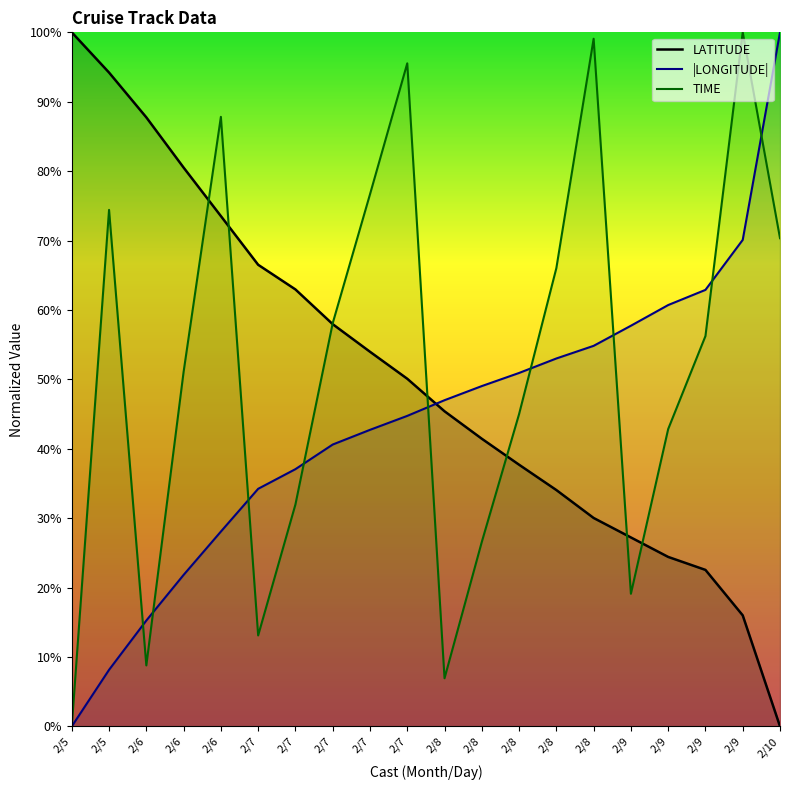

Which label corresponds to the smallest value in the chart?

2/10